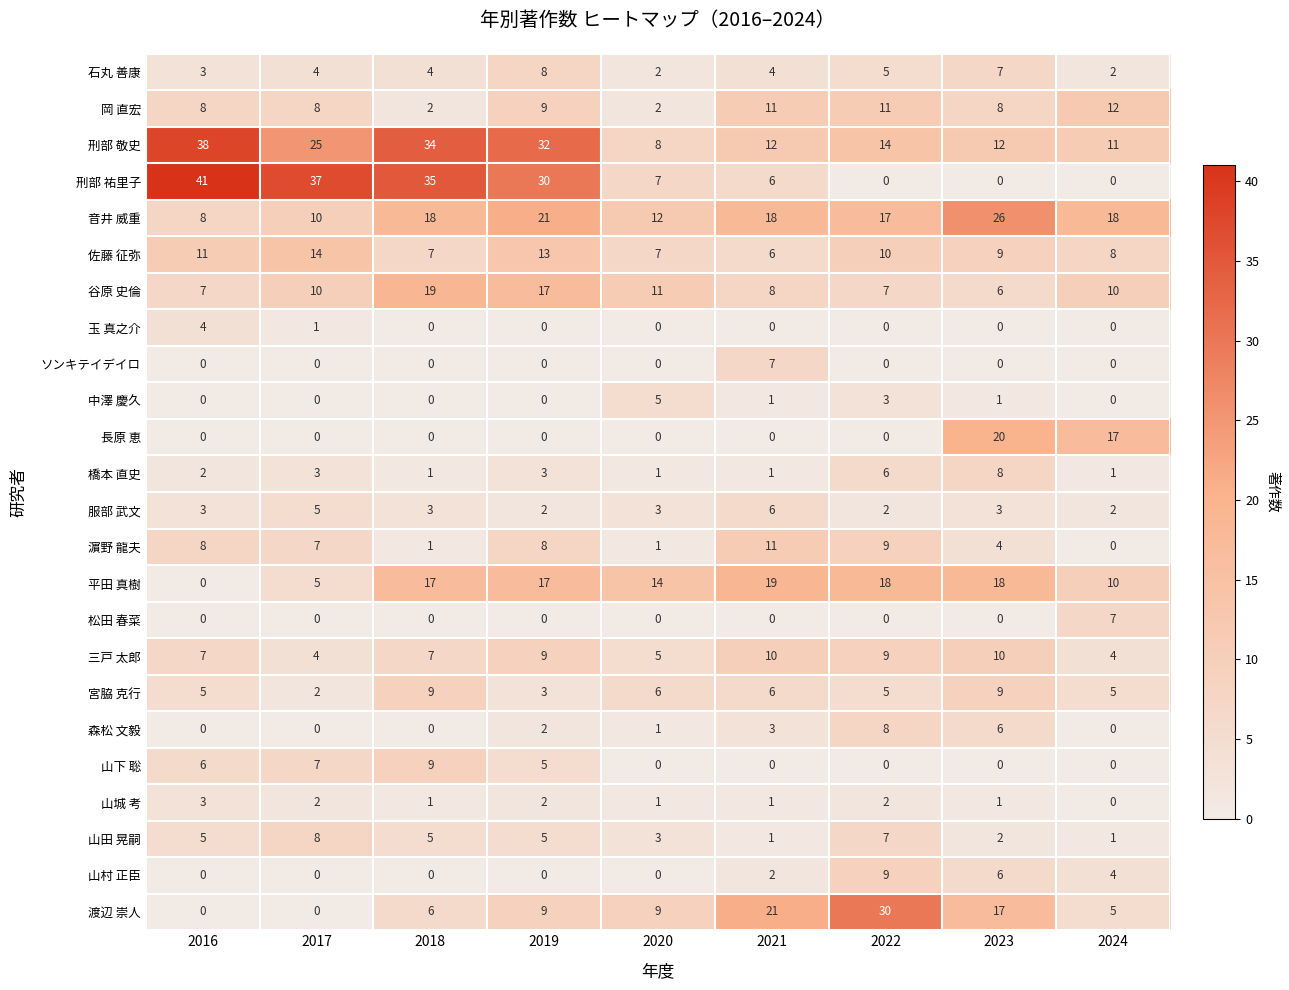

What is the maximum value shown in the chart?

41